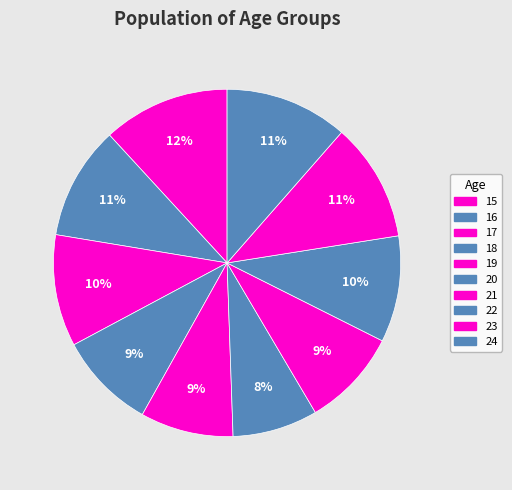

Rank the categories by value from lowest to highest.

20, 19, 18, 21, 22, 17, 16, 23, 24, 15